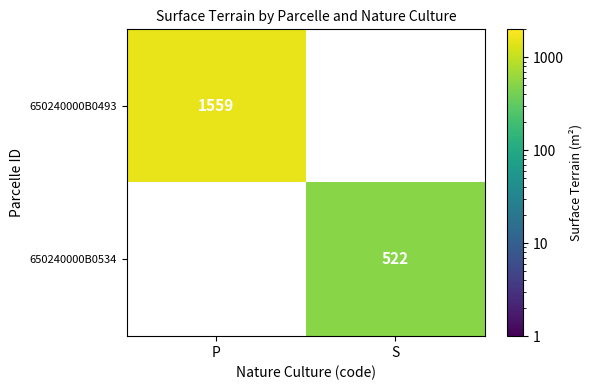

The value of 650240000B0534 at S is 312. True or false?

False